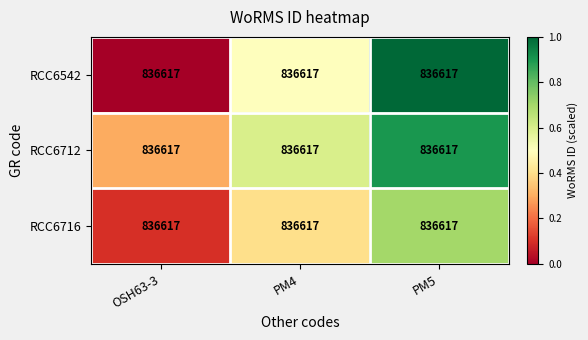

The value of RCC6716 at PM5 is 1.2. True or false?

False